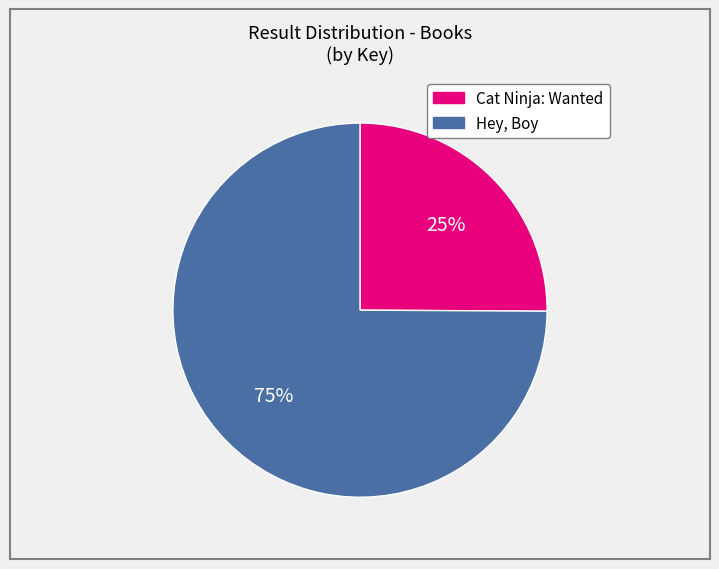

To the nearest percent, what is the difference between the largest and smallest slice percentages?

50%